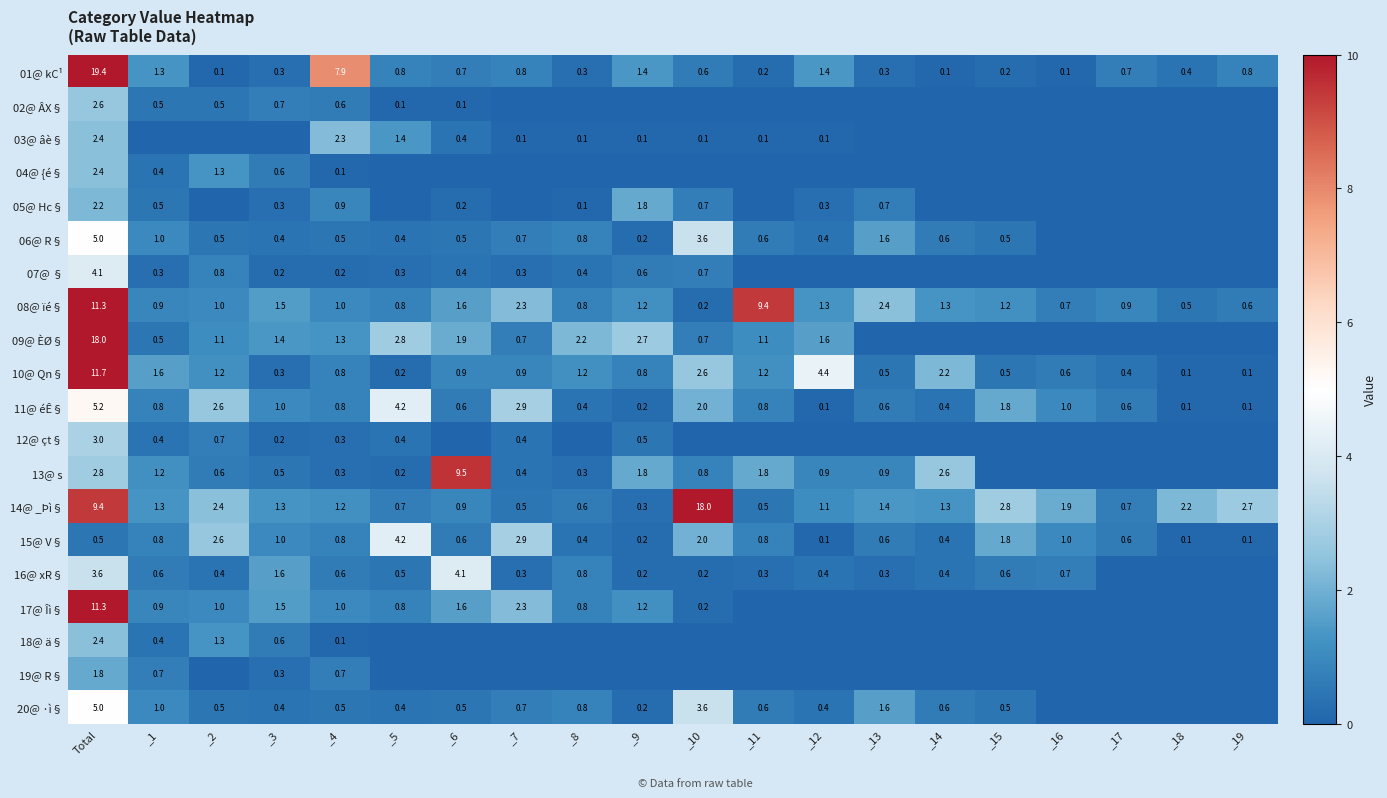

What is the sum of the 07@ § values at _4 and _2?

1.0